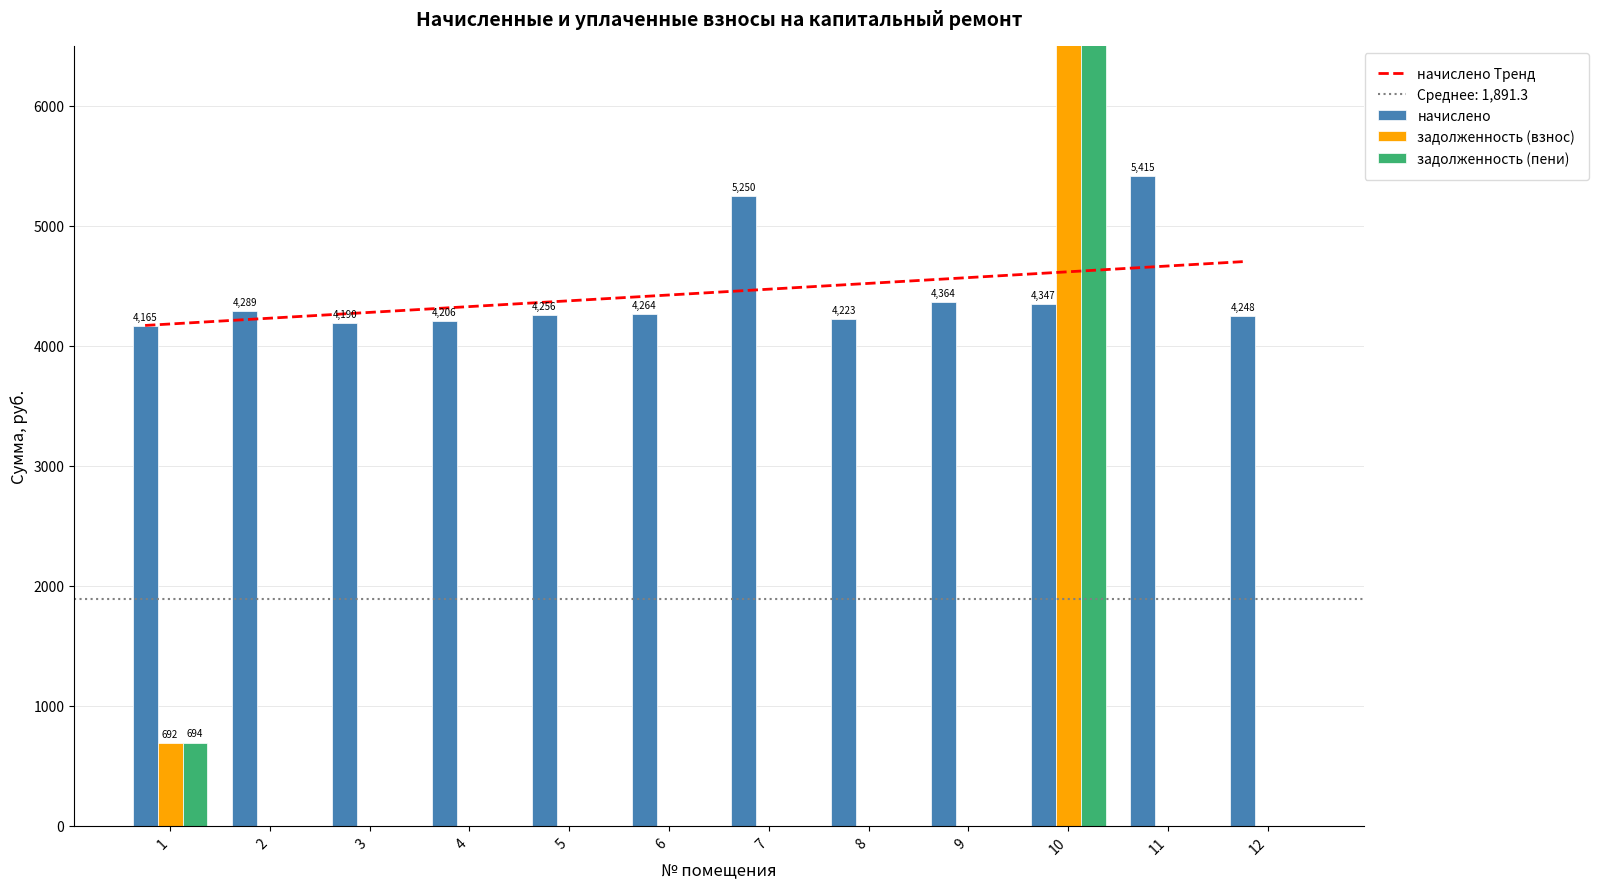

Reading left to right, extract all data points from this chart.

начислено Тренд: 4168.9	4217.2	4265.5	4313.8	4362.2	4410.5	4458.8	4507.1	4555.4	4603.8	4652.1	4700.4
начислено: 4164.8	4289.0	4189.7	4206.2	4255.9	4264.2	5249.5	4222.8	4363.6	4347.0	5415.2	4247.6
задолженность (взнос): 692.4	0.0	0.0	0.0	0.0	0.0	0.0	0.0	0.0	6741.8	0.0	0.0
задолженность (пени): 694.0	0.0	0.0	0.0	0.0	0.0	0.0	0.0	0.0	6741.8	0.0	0.0